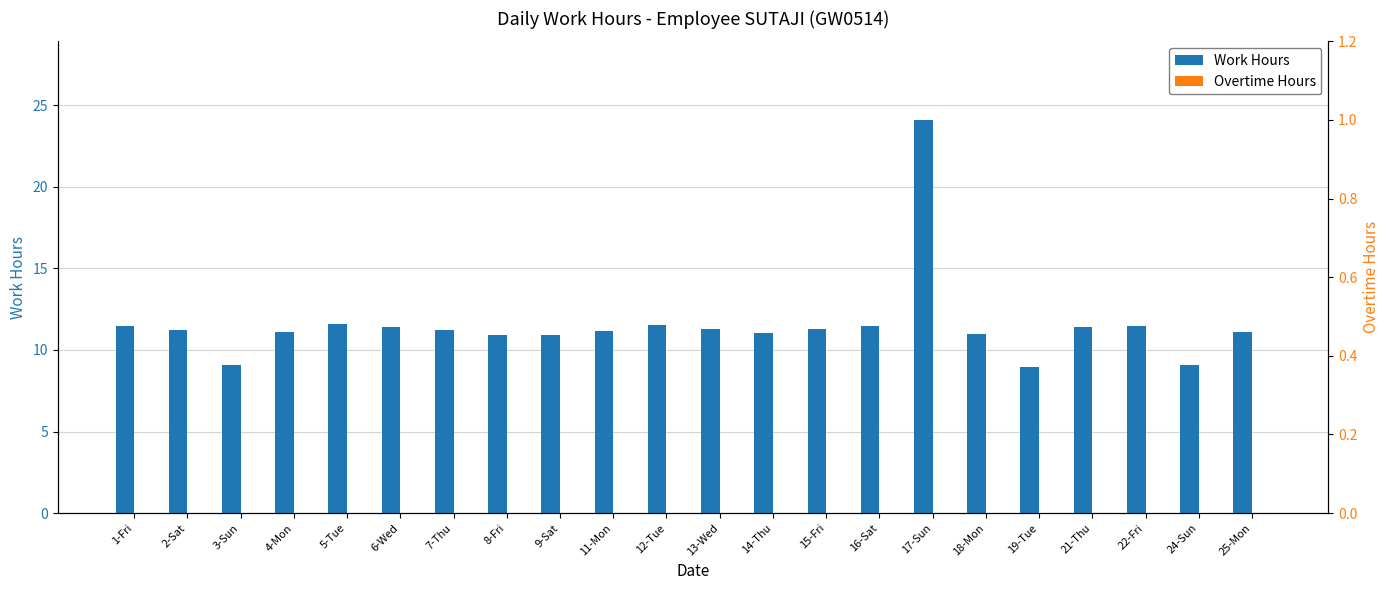

Reading right to left, what are all the values shown in this chart?

Work Hours: 11.1	9.1	11.4	11.4	8.9	11.0	24.1	11.5	11.3	11.0	11.3	11.5	11.2	10.9	10.9	11.2	11.4	11.6	11.1	9.1	11.2	11.4
Overtime Hours: 0.0	0.0	0.0	0.0	0.0	0.0	0.0	0.0	0.0	0.0	0.0	0.0	0.0	0.0	0.0	0.0	0.0	0.0	0.0	0.0	0.0	0.0